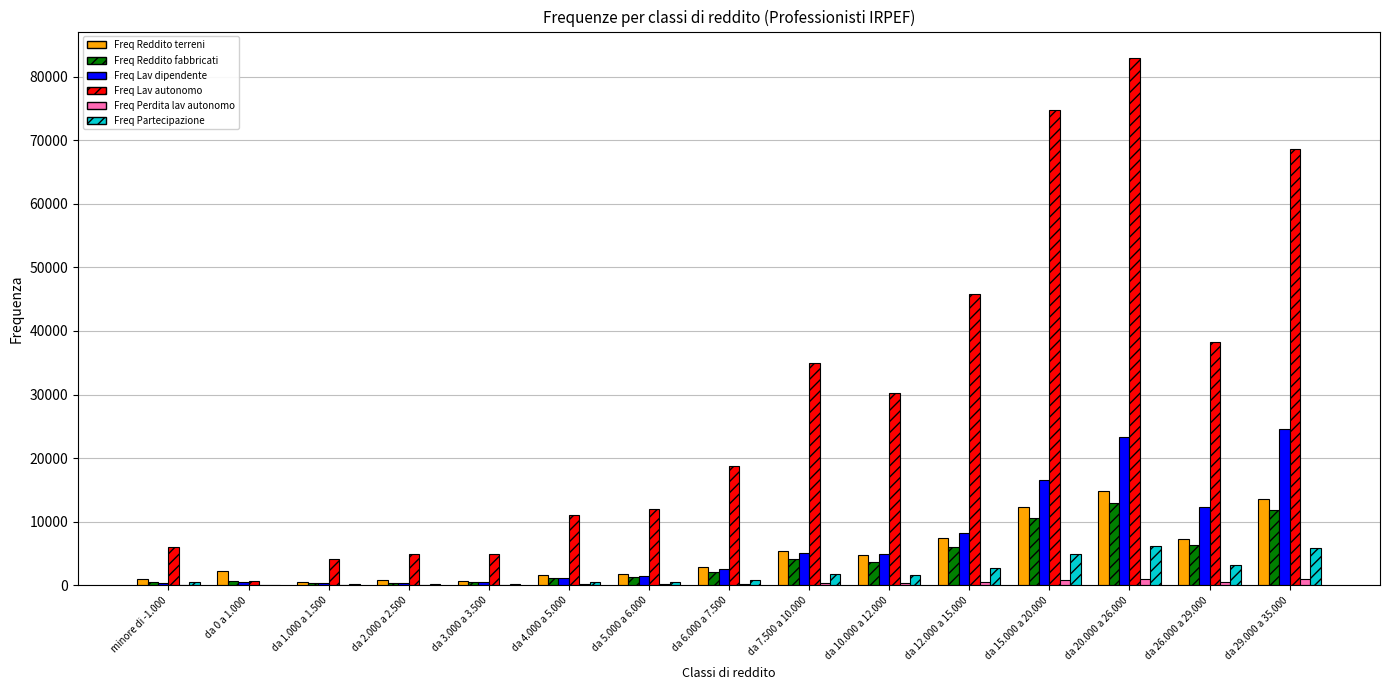

Which series changed the most between da 10.000 a 12.000 and da 15.000 a 20.000?

Freq Lav autonomo